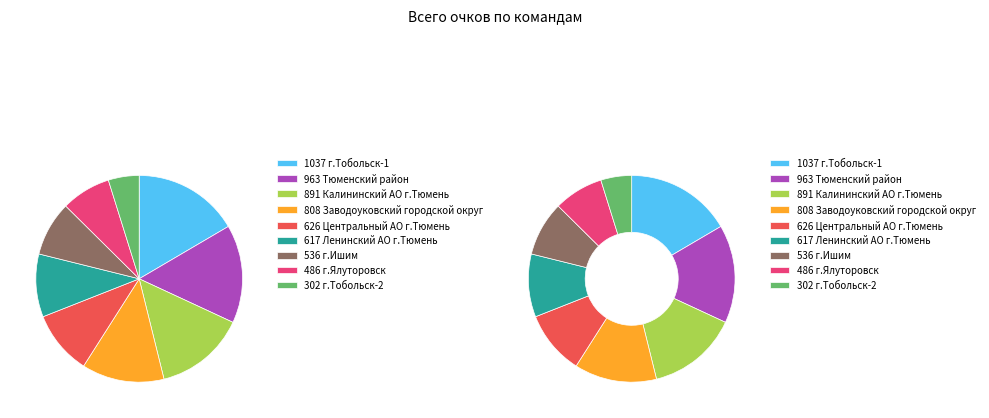

What is the ratio of the value at г.Тобольск-2 to the value at г.Ялуторовск?

0.6